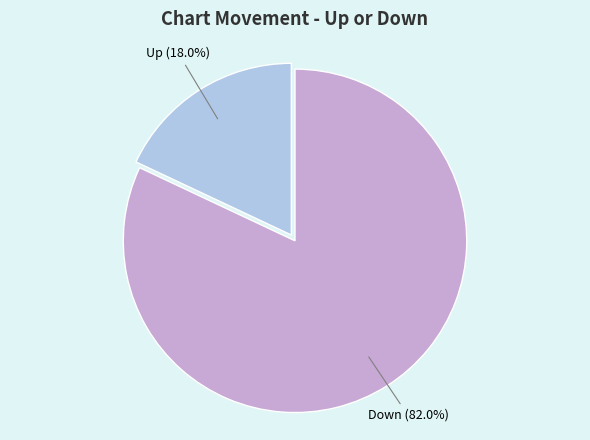

To the nearest percent, what percentage of the pie is Down?

82%